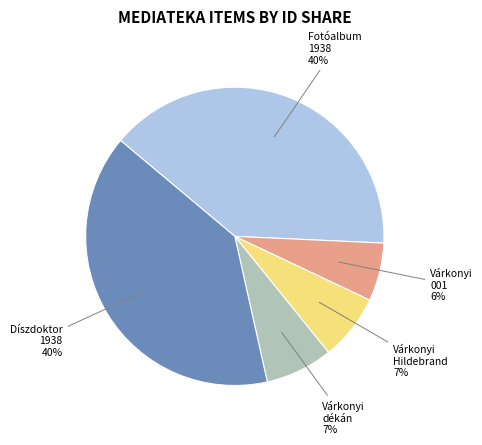

Which slice is the smallest?

Várkonyi 001 6%